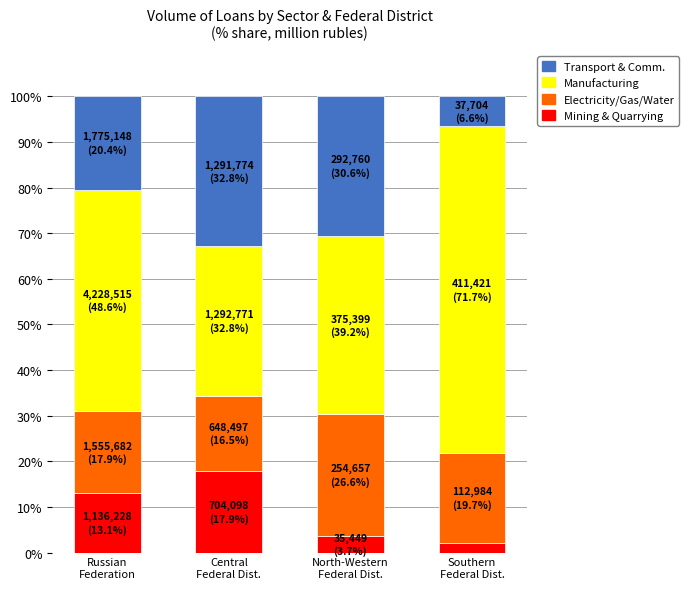

Are the bars horizontal?

No